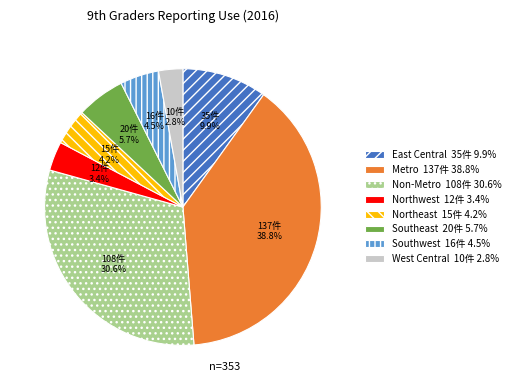

Approximately how many times larger is the value at Southeast compared to East Central?

0.6